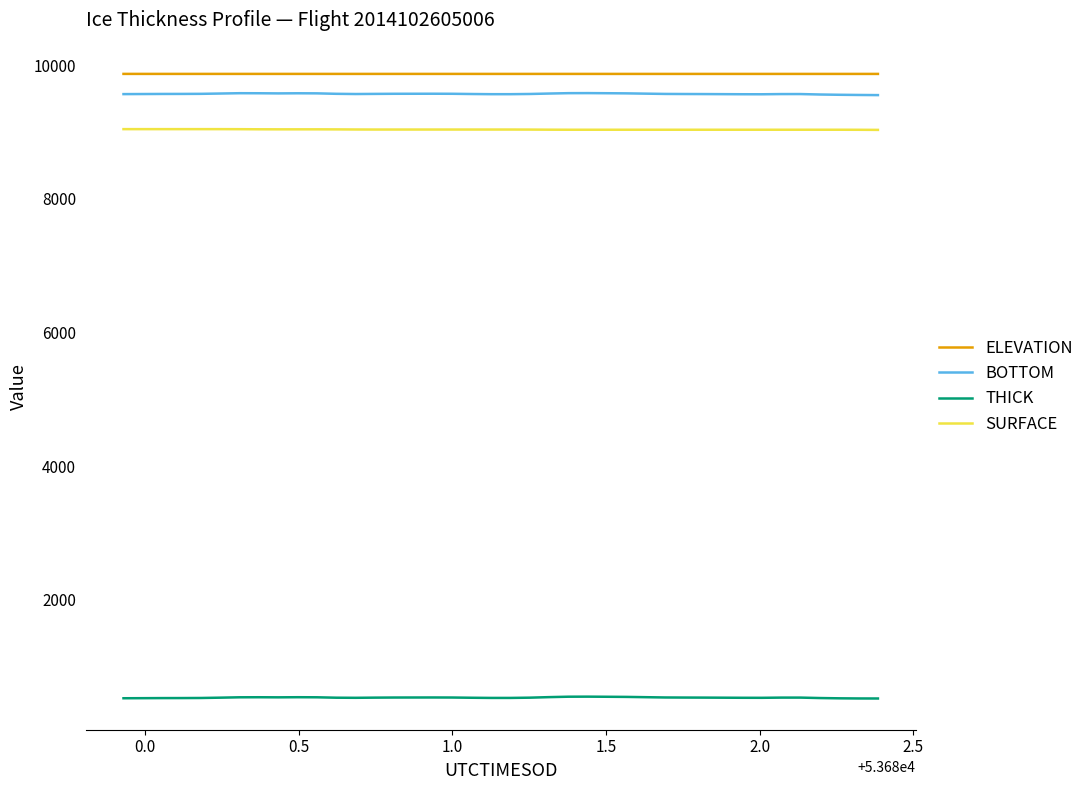

What is the smallest value displayed?

520.6